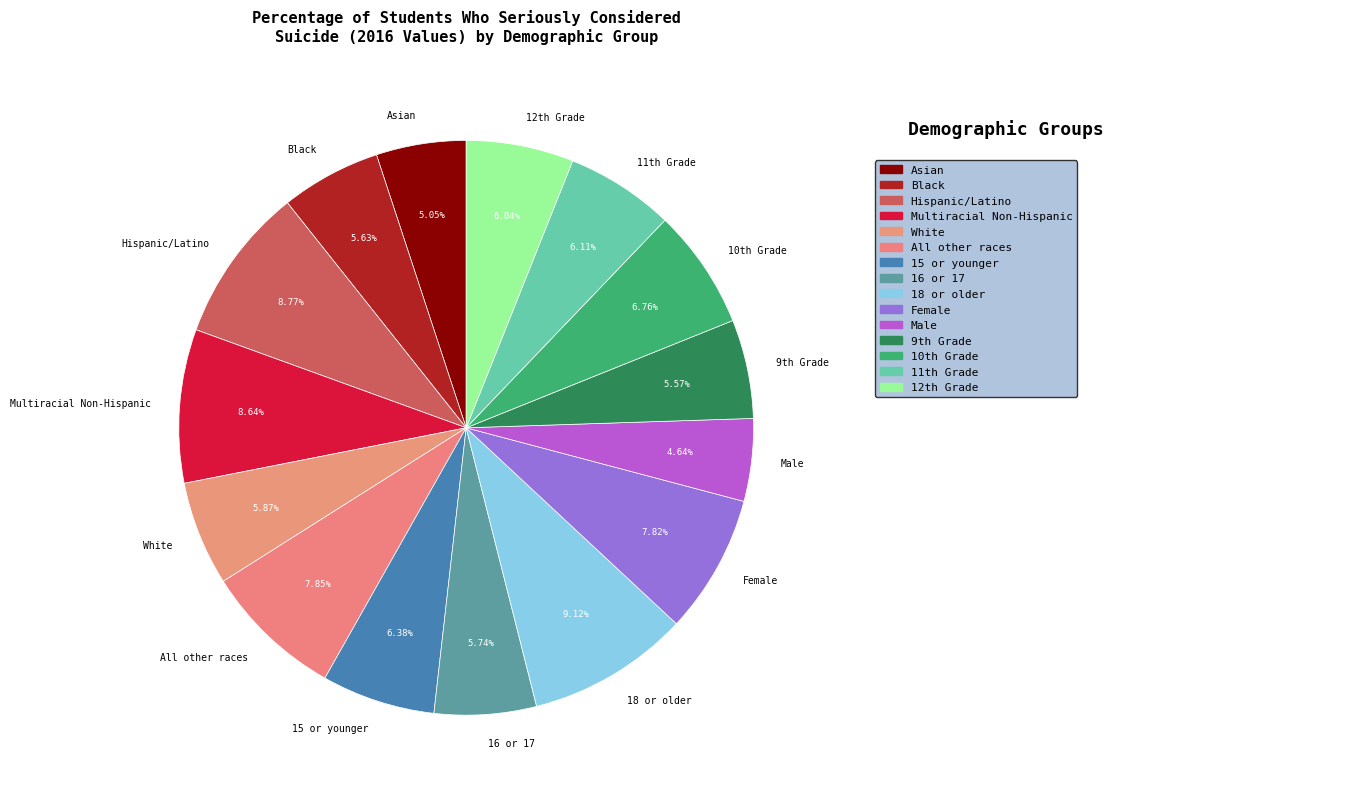

The 16 or 17 slice represents 6% of the pie. True or false?

True